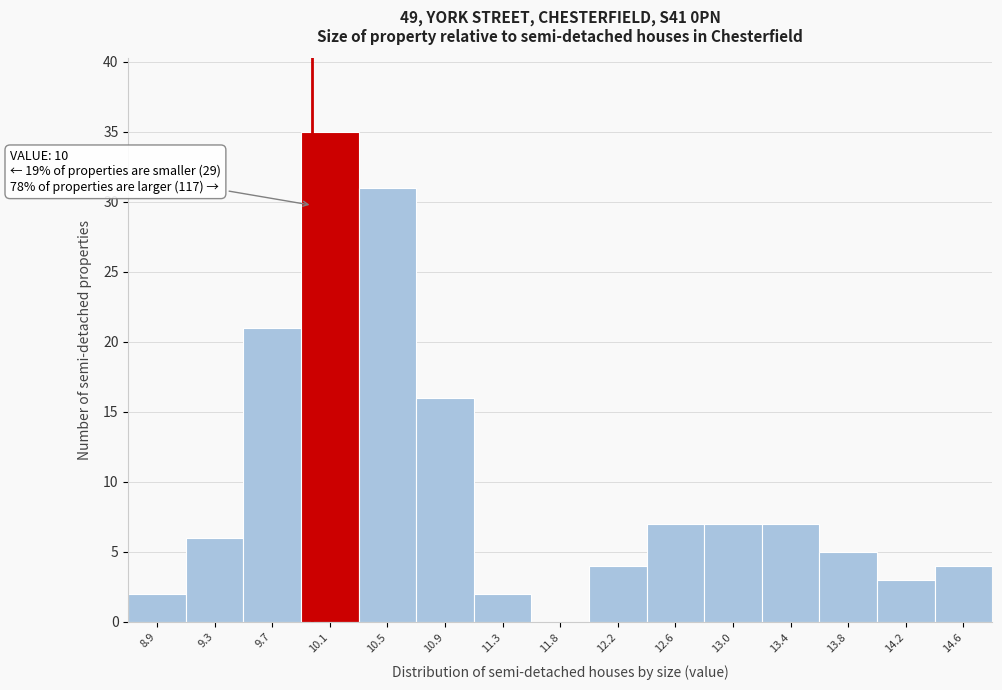

Which range on the x-axis has the tallest bar?

9.90 to 10.35